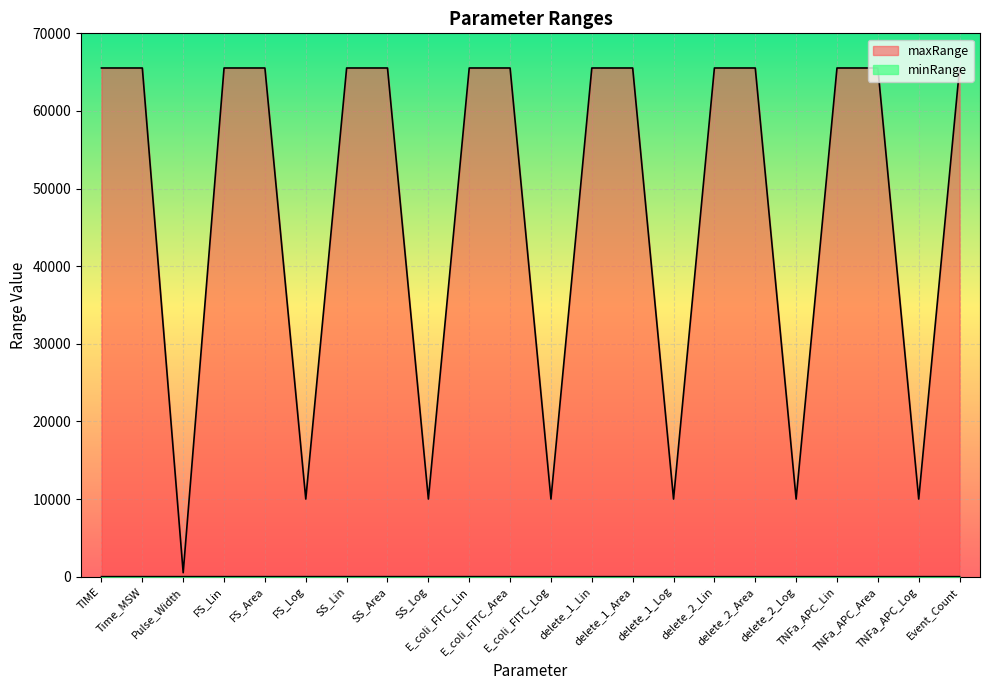

Which series has the largest total across all categories?

maxRange